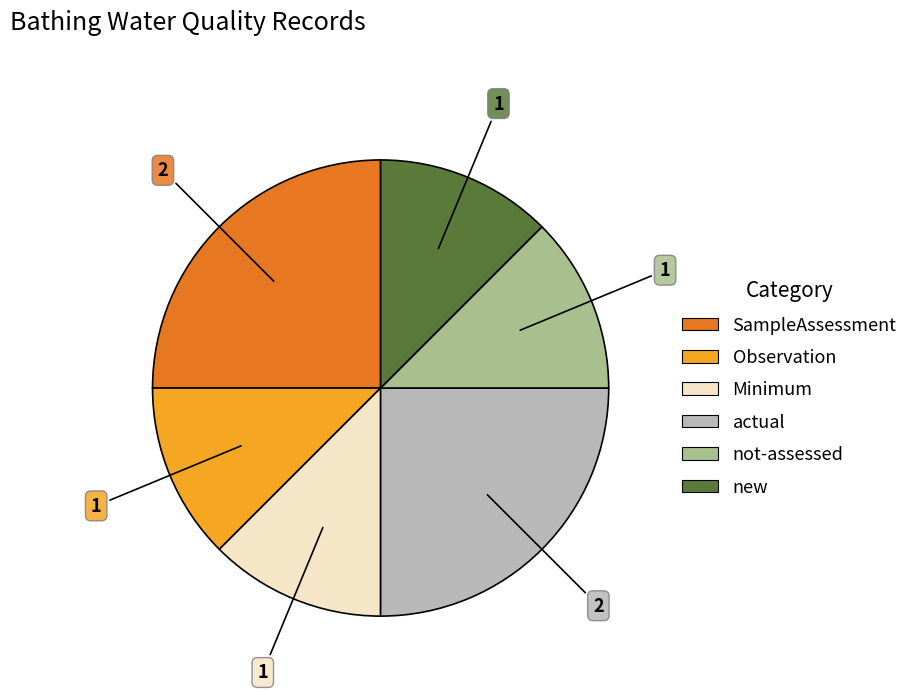

Does any single category account for the majority?

No